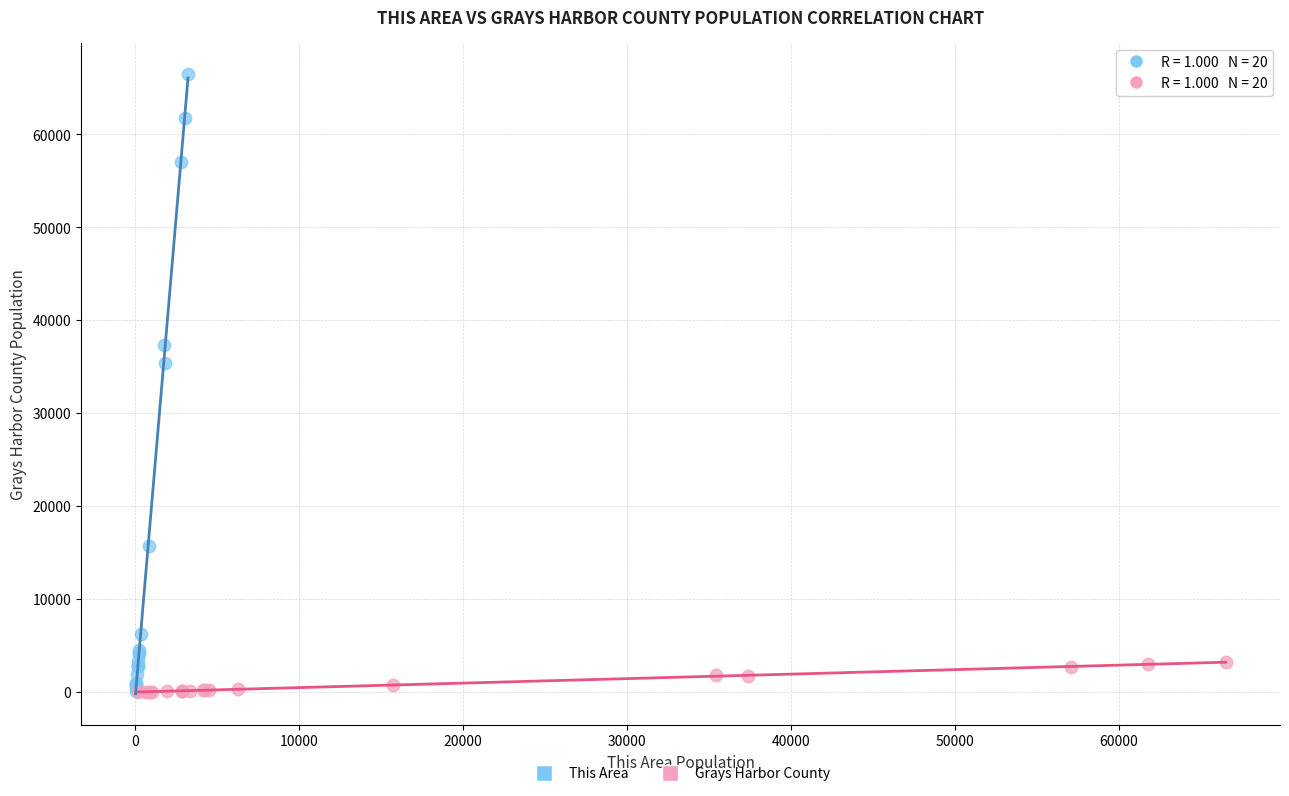

Which series has the widest spread of Y values?

This Area